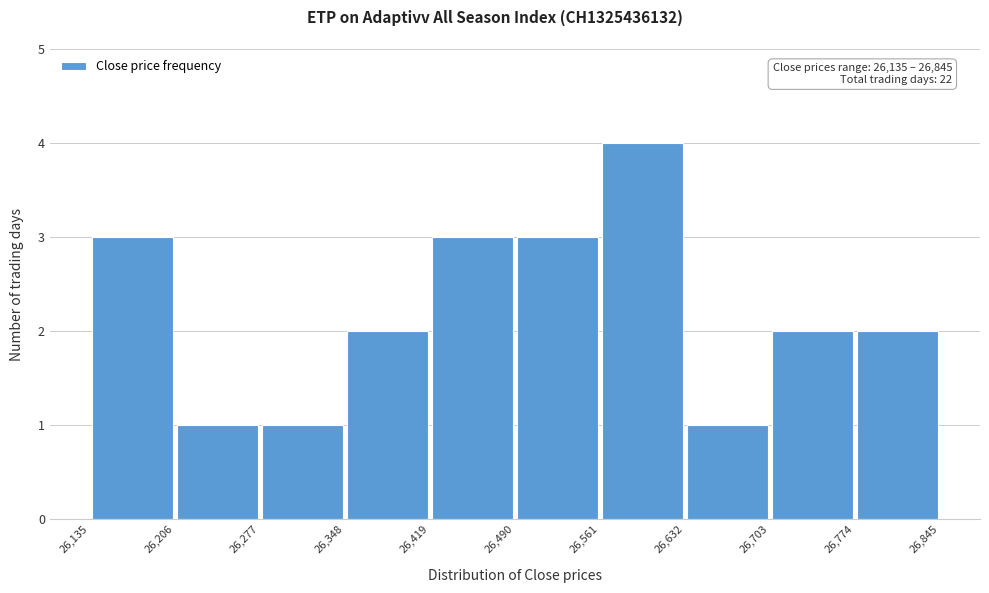

Which range on the x-axis has the tallest bar?

26,561 to 26,632